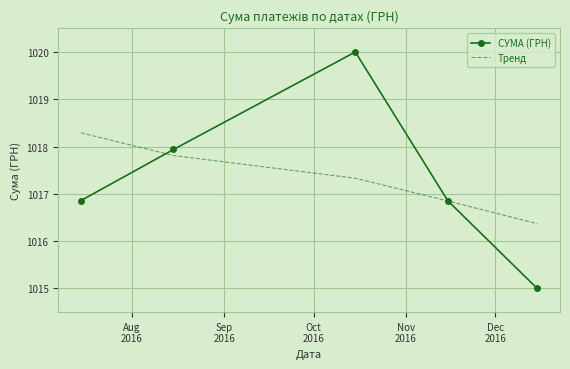

Count the number of categories in the chart.

5